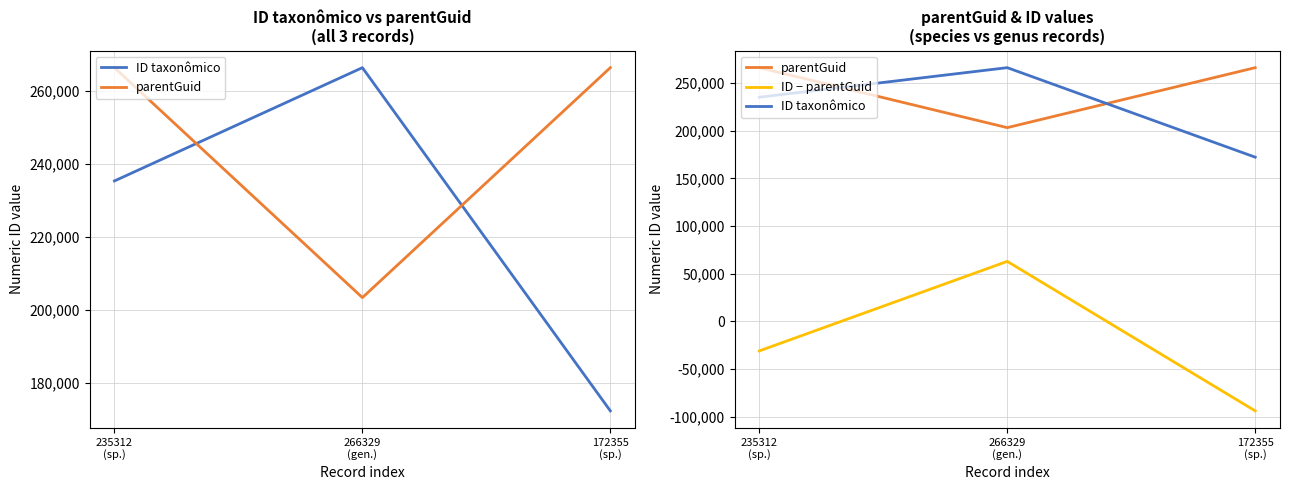

What is the value of the parentGuid point at the 1st from the left?

266329